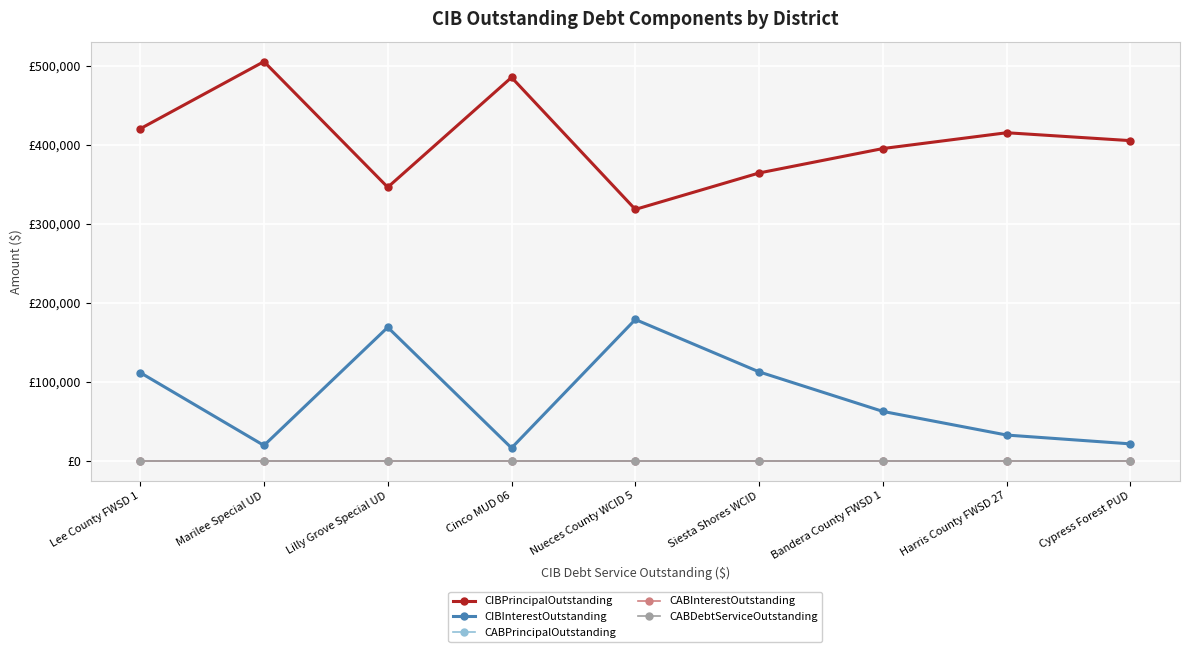

True or false: CABInterestOutstanding and CIBInterestOutstanding cross at least once.

False